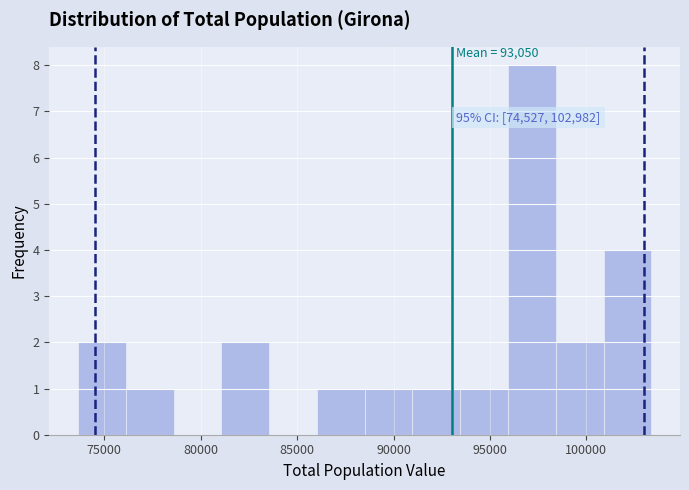

Which range on the x-axis has the tallest bar?

96000 to 98500